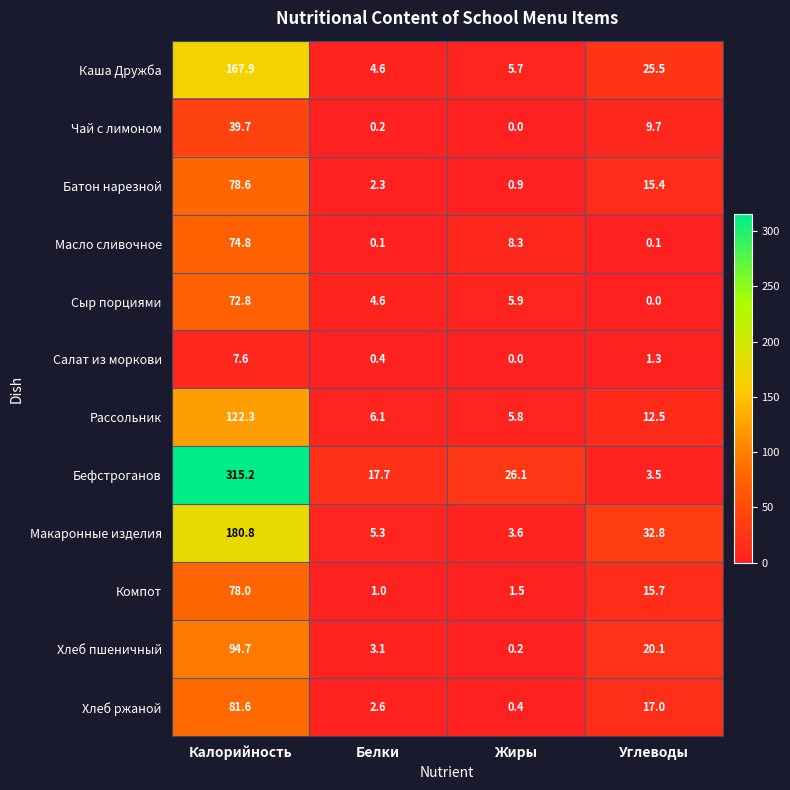

Where does the Сыр порциями series first go above 5?

Калорийность